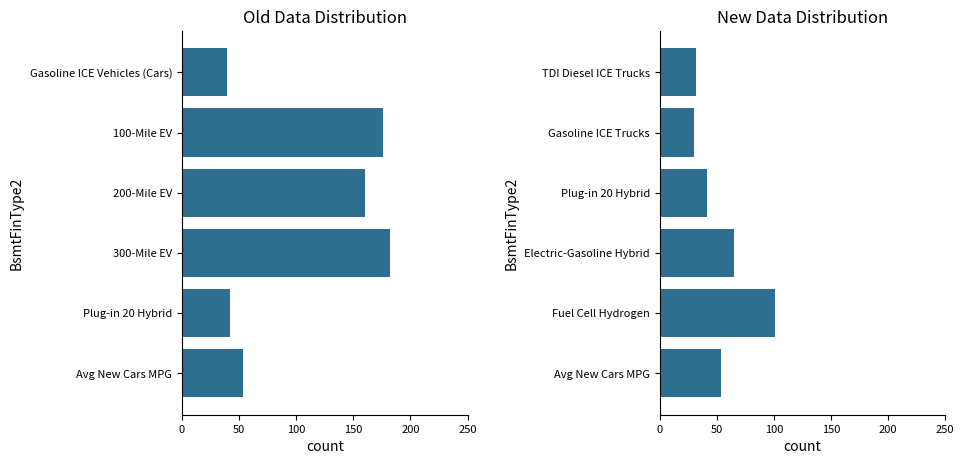

What is the average value?

54.0